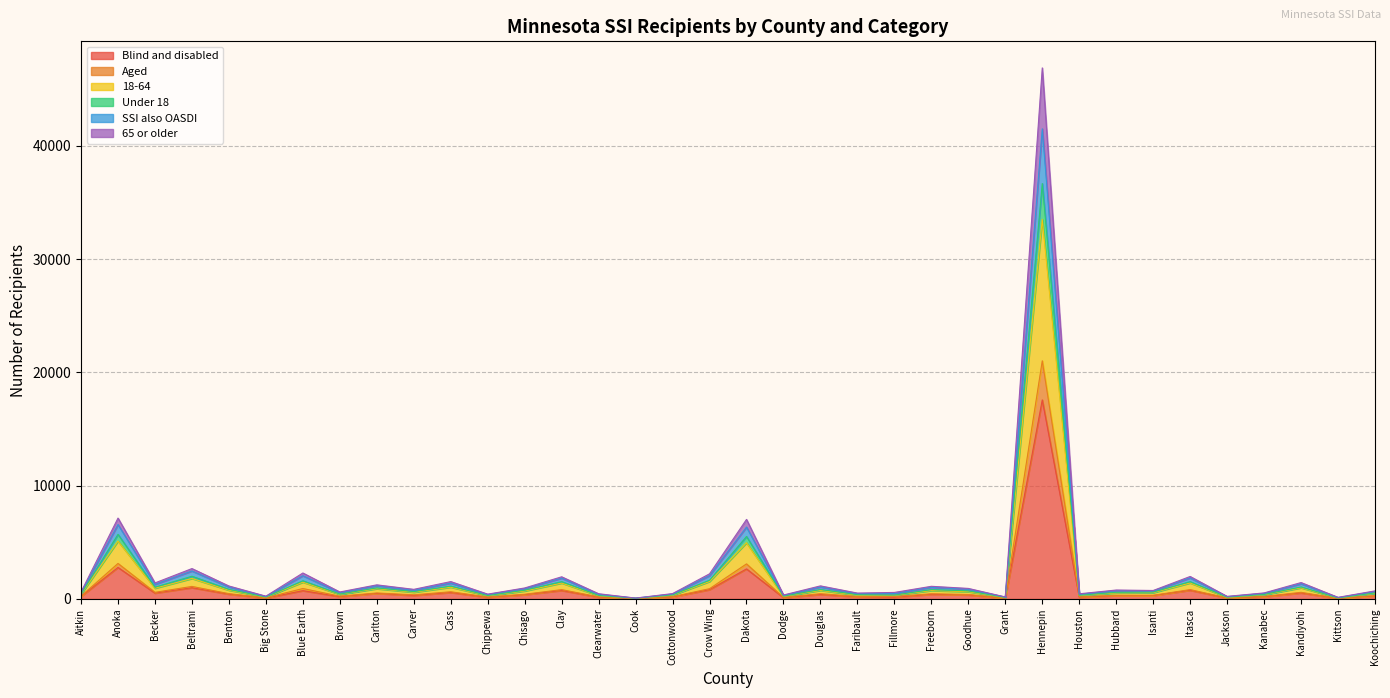

What is the difference between the highest and lowest values at Fillmore?

128